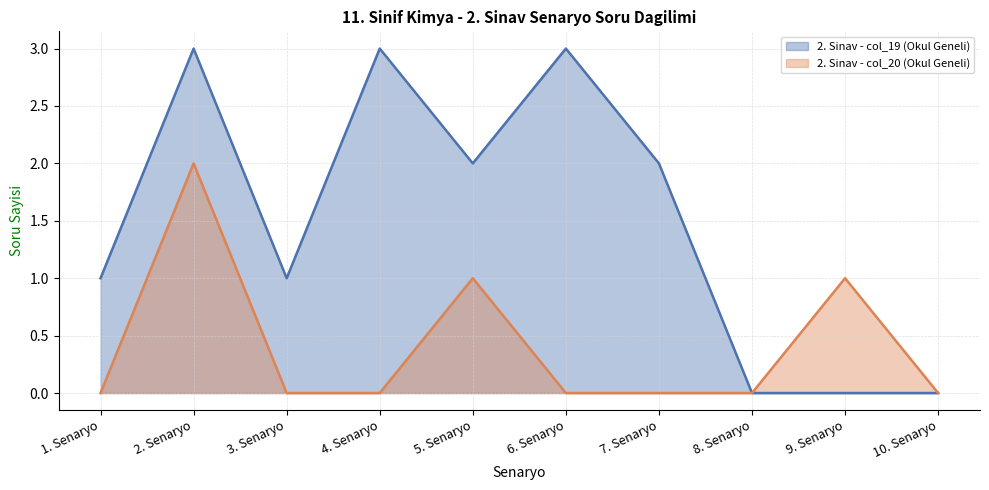

Rank the series by their maximum value, from highest to lowest.

2. Sinav - col_19 (Okul Geneli), 2. Sinav - col_20 (Okul Geneli)